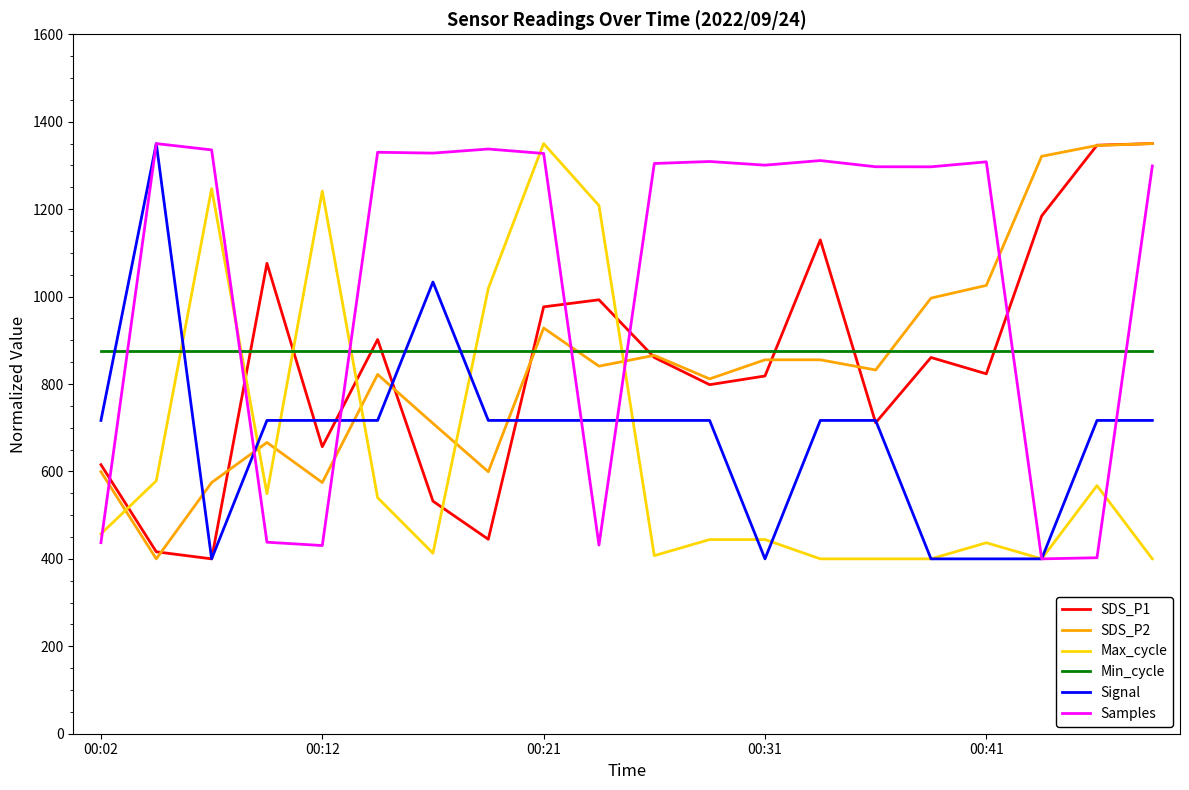

What is the minimum value shown in the chart?

400.0